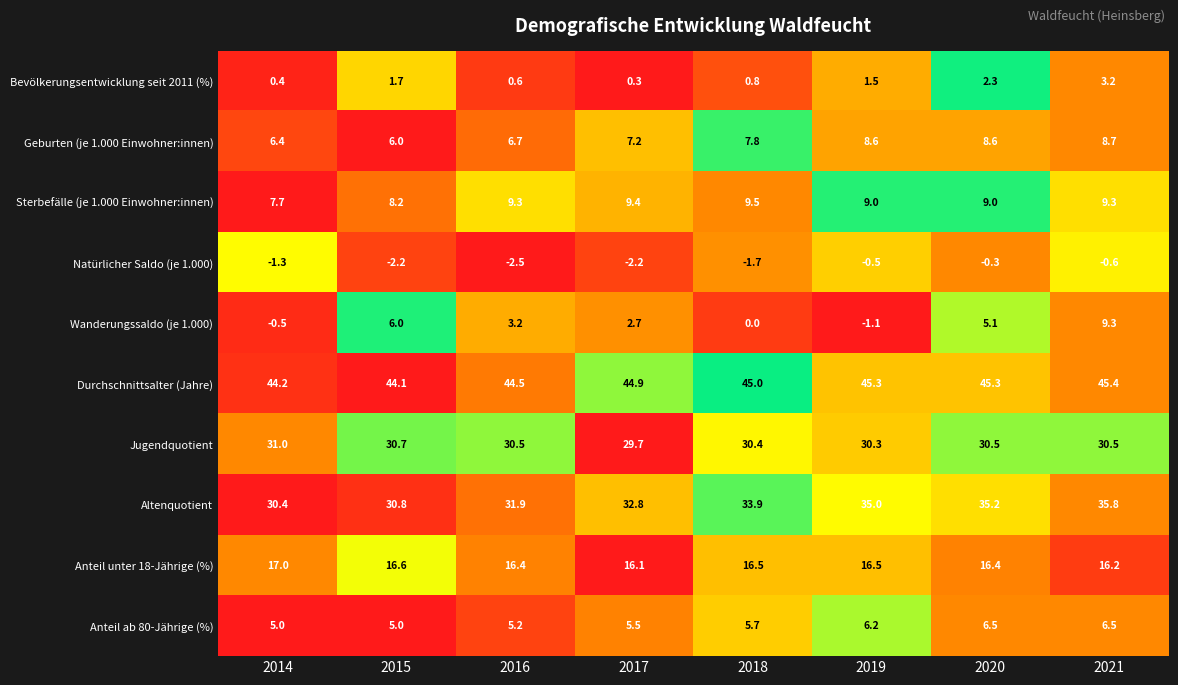

What is the sum of all Sterbefälle (je 1.000 Einwohner:innen) values?

71.4